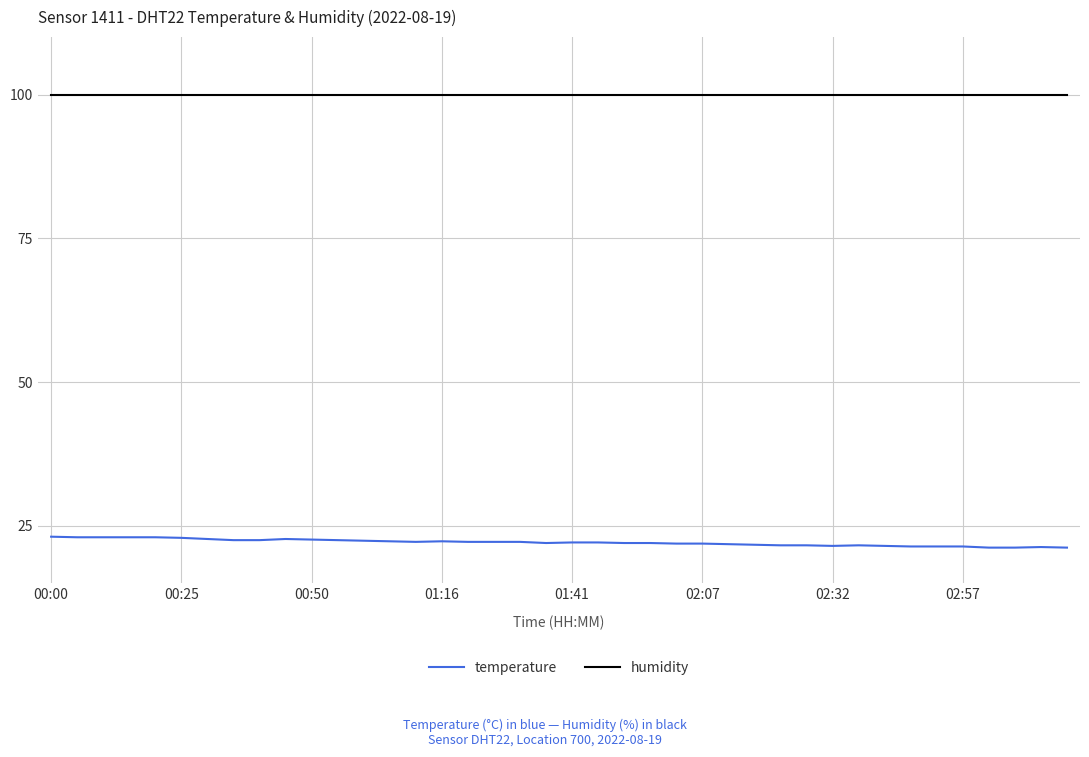

How many lines are shown in the chart?

2